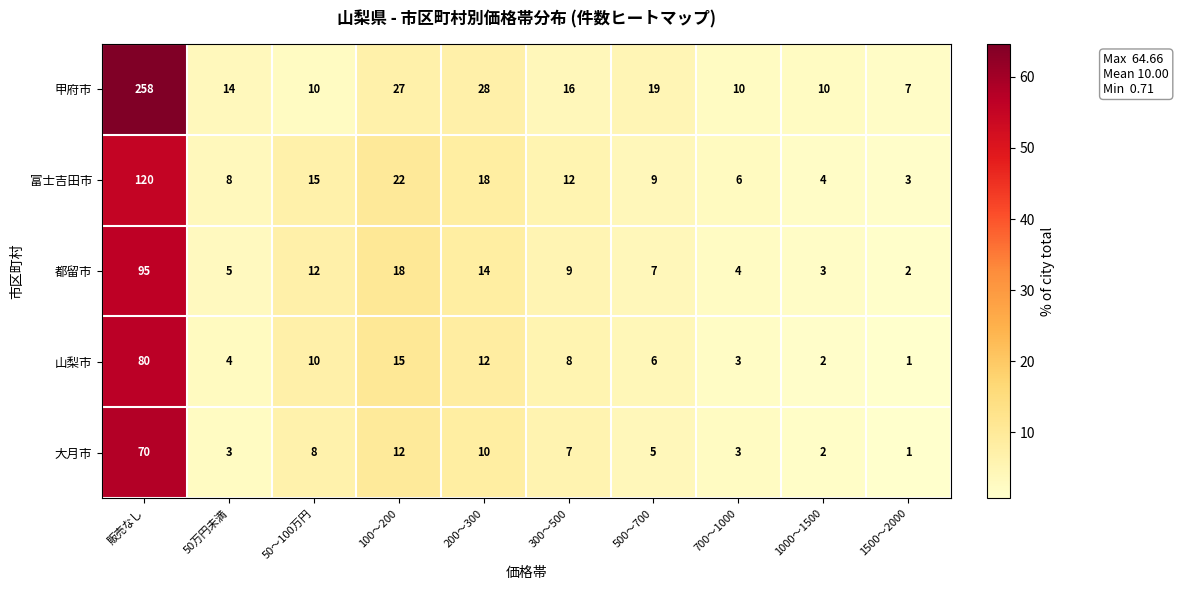

Which category has the highest value across all series?

販売なし